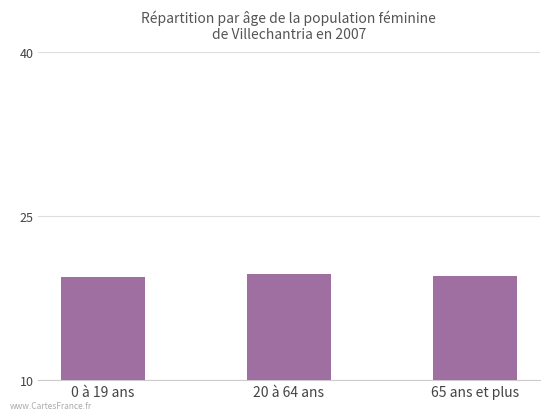

How many data points does each series have?

3